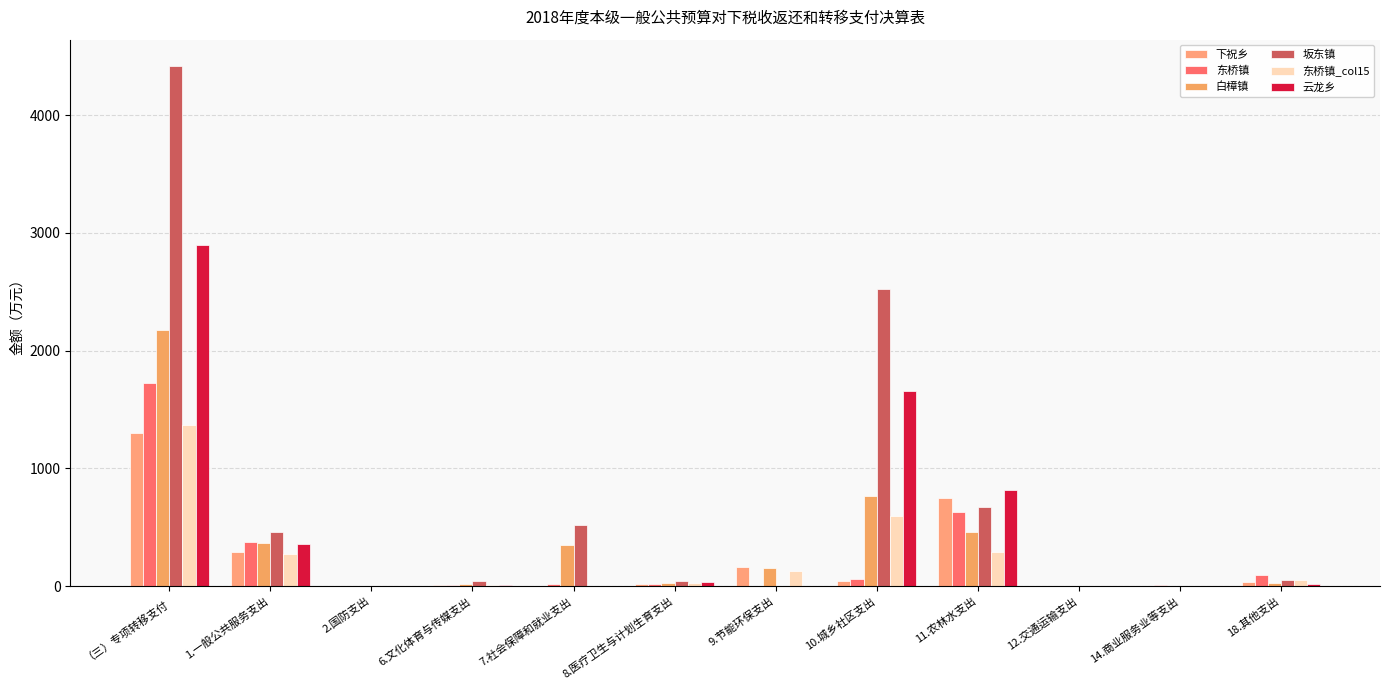

Reading left to right, list all the values displayed in this chart.

下祝乡: （三）专项转移支付=1300.3	1.一般公共服务支出=292.2	2.国防支出=0.0	6.文化体育与传媒支出=7.8	7.社会保障和就业支出=1.1	8.医疗卫生与计划生育支出=14.6	9.节能环保支出=161.5	10.城乡社区支出=42.2	11.农林水支出=746.1	12.交通运输支出=0.0	14.商业服务业等支出=0.0	18.其他支出=35.0
东桥镇: （三）专项转移支付=1725.8	1.一般公共服务支出=376.2	2.国防支出=3.0	6.文化体育与传媒支出=6.1	7.社会保障和就业支出=16.7	8.医疗卫生与计划生育支出=17.2	9.节能环保支出=0.0	10.城乡社区支出=60.9	11.农林水支出=626.7	12.交通运输支出=0.0	14.商业服务业等支出=10.0	18.其他支出=95.2
白樟镇: （三）专项转移支付=2171.7	1.一般公共服务支出=365.4	2.国防支出=1.8	6.文化体育与传媒支出=14.8	7.社会保障和就业支出=346.7	8.医疗卫生与计划生育支出=30.0	9.节能环保支出=158.6	10.城乡社区支出=765.5	11.农林水支出=459.0	12.交通运输支出=0.0	14.商业服务业等支出=0.0	18.其他支出=30.0
坂东镇: （三）专项转移支付=4419.8	1.一般公共服务支出=459.2	2.国防支出=0.0	6.文化体育与传媒支出=40.3	7.社会保障和就业支出=516.5	8.医疗卫生与计划生育支出=43.7	9.节能环保支出=0.0	10.城乡社区支出=2525.1	11.农林水支出=670.3	12.交通运输支出=0.0	14.商业服务业等支出=0.0	18.其他支出=50.0
东桥镇_col15: （三）专项转移支付=1368.8	1.一般公共服务支出=272.3	2.国防支出=0.6	6.文化体育与传媒支出=6.5	7.社会保障和就业支出=1.0	8.医疗卫生与计划生育支出=25.5	9.节能环保支出=130.0	10.城乡社区支出=593.3	11.农林水支出=289.4	12.交通运输支出=0.0	14.商业服务业等支出=0.0	18.其他支出=50.2
云龙乡: （三）专项转移支付=2900.8	1.一般公共服务支出=354.3	2.国防支出=0.6	6.文化体育与传媒支出=7.7	7.社会保障和就业支出=1.0	8.医疗卫生与计划生育支出=37.9	9.节能环保支出=0.0	10.城乡社区支出=1659.4	11.农林水支出=819.9	12.交通运输支出=0.0	14.商业服务业等支出=0.0	18.其他支出=20.0